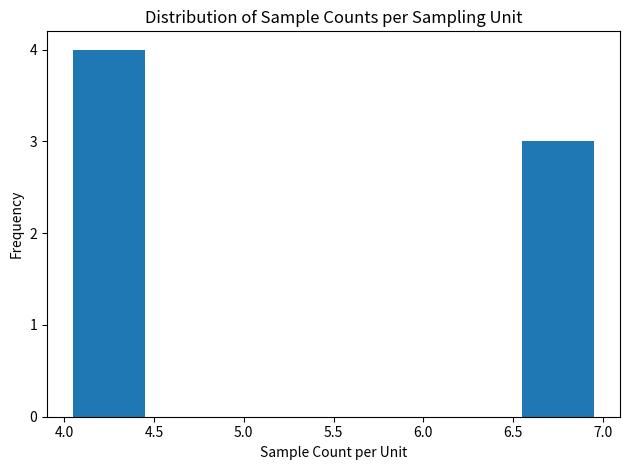

What is the height of the bar covering 6.5 to 7.0 on the x-axis? The values are not printed on the chart, so give them approximately, as read against the axis.

3